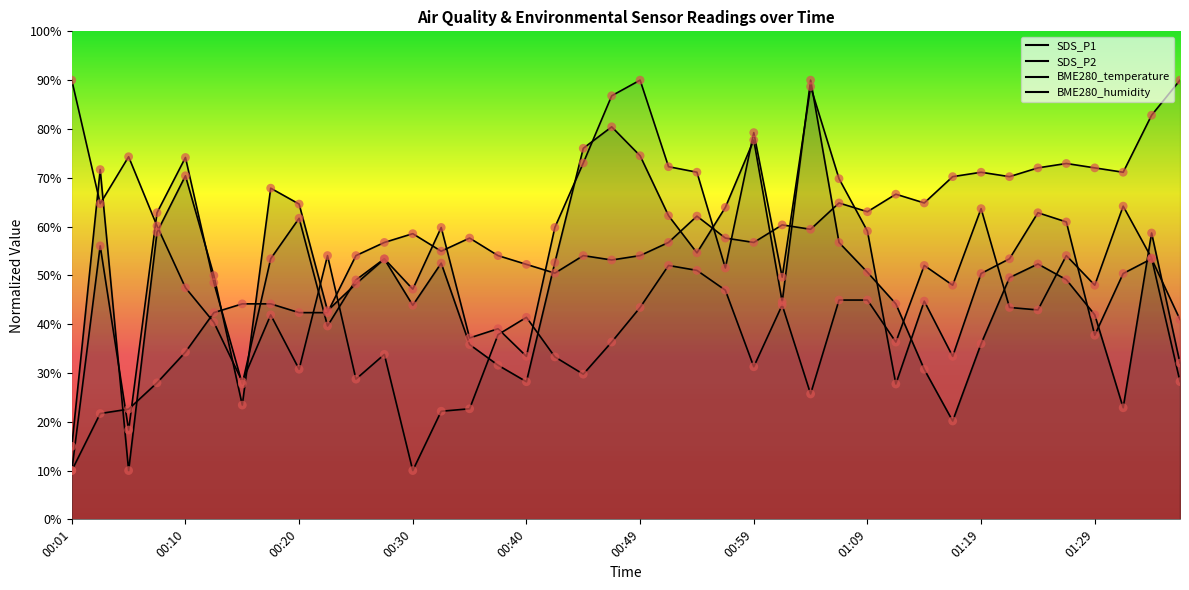

What is the total value across all series at 00:03?

214.1